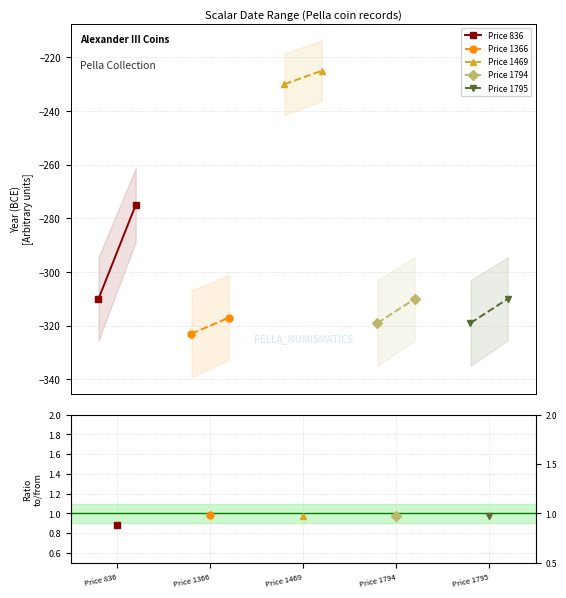

What is the sum of the Price 1366 values at Price 1366 and Price 836?

-640